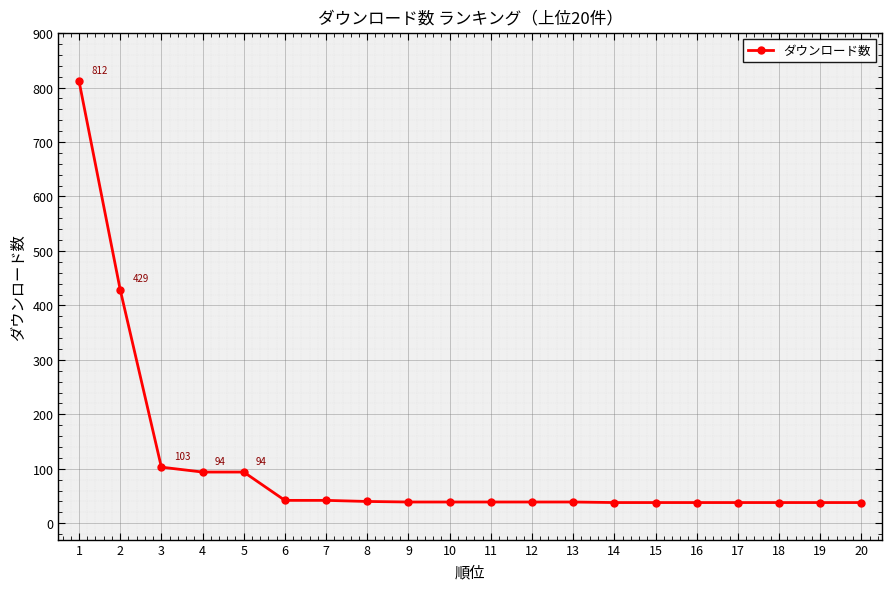

How many categories are shown in the chart?

20